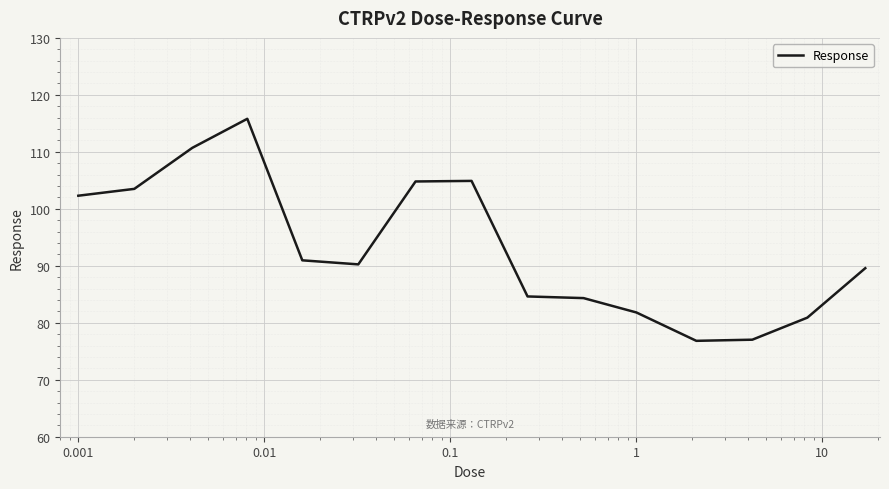

What is the difference between the maximum and minimum values?

39.0